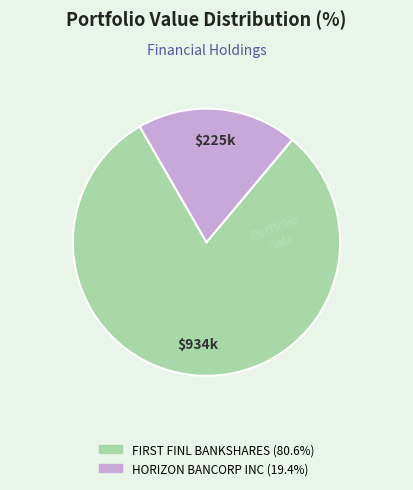

What is the largest slice in the pie chart?

FIRST FINL BANKSHARES